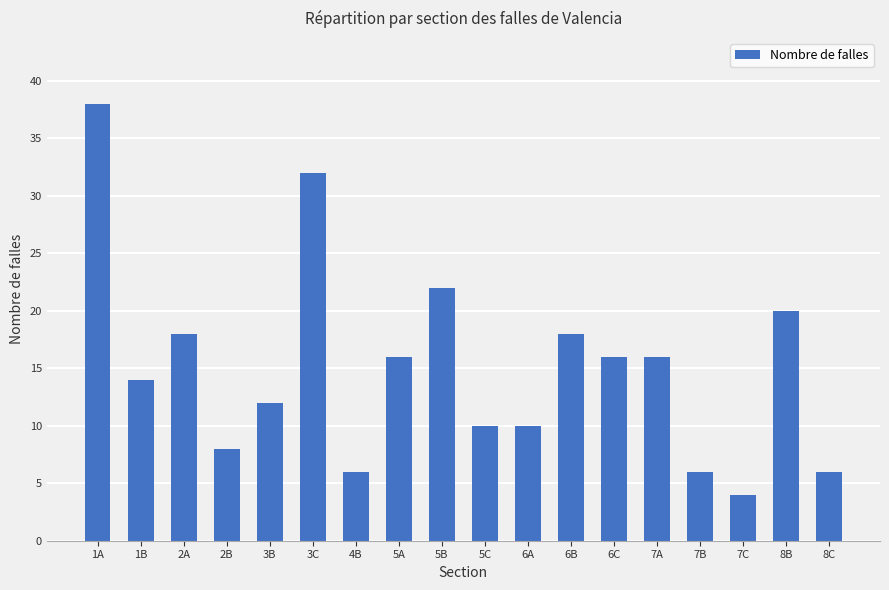

What is the average value?

15